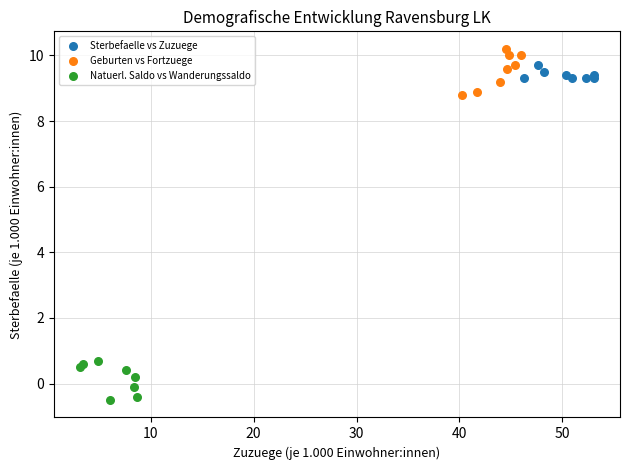

Which series has the widest spread of Y values?

Geburten vs Fortzuege